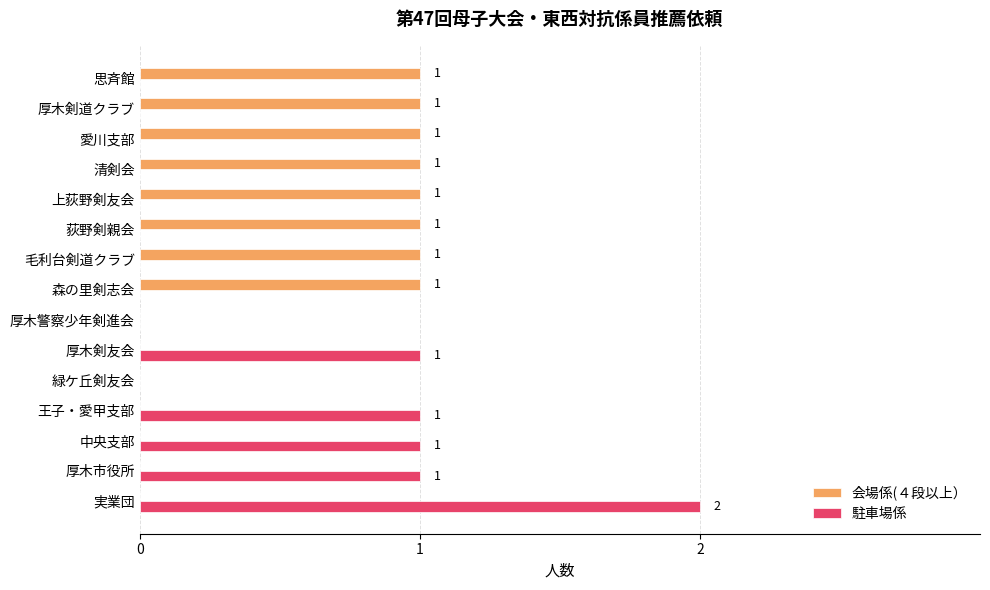

Is the value of 会場係(４段以上） at 厚木剣道クラブ greater than the value of 駐車場係 at 愛川支部?

Yes